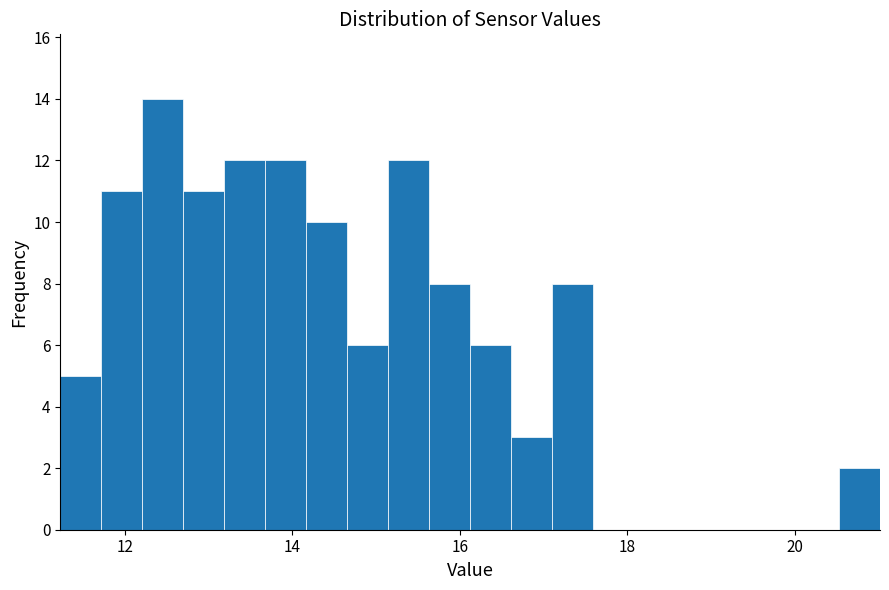

Around what value on the x-axis is the tallest bar? Give the approximate position of its centre, as read against the axis.

12.4